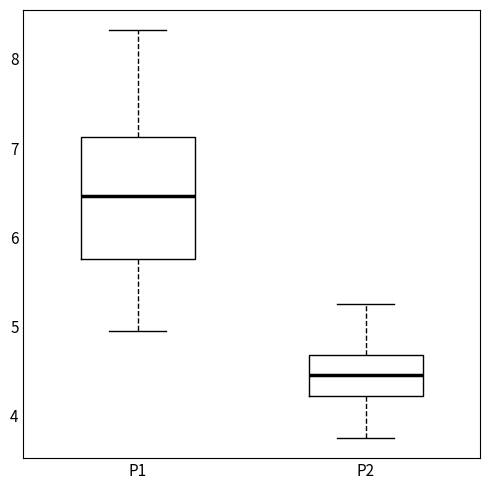

Which box is the tallest, from its lower edge to its upper edge?

P1